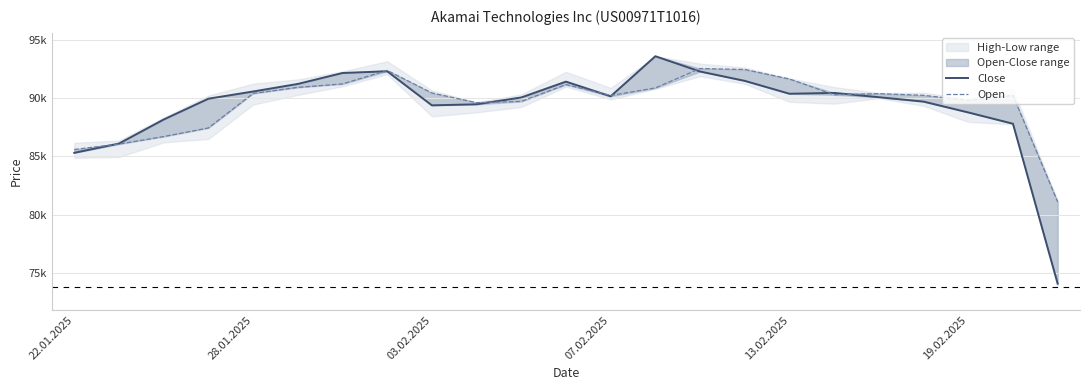

Between 19.02.2025 and 9, which is larger?

19.02.2025